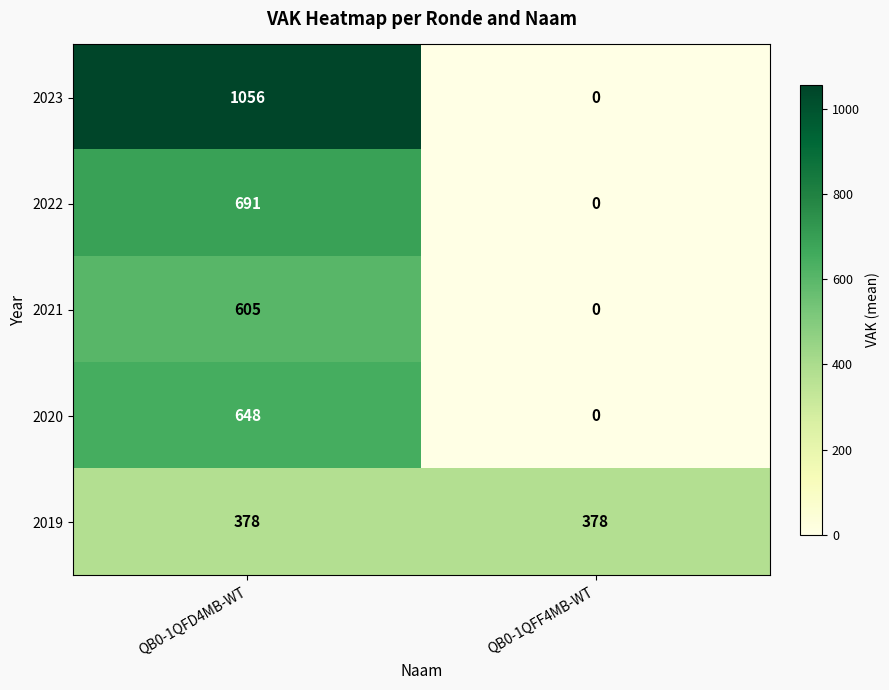

True or false: 2022 has a value of 691 at QB0-1QFD4MB-WT.

True